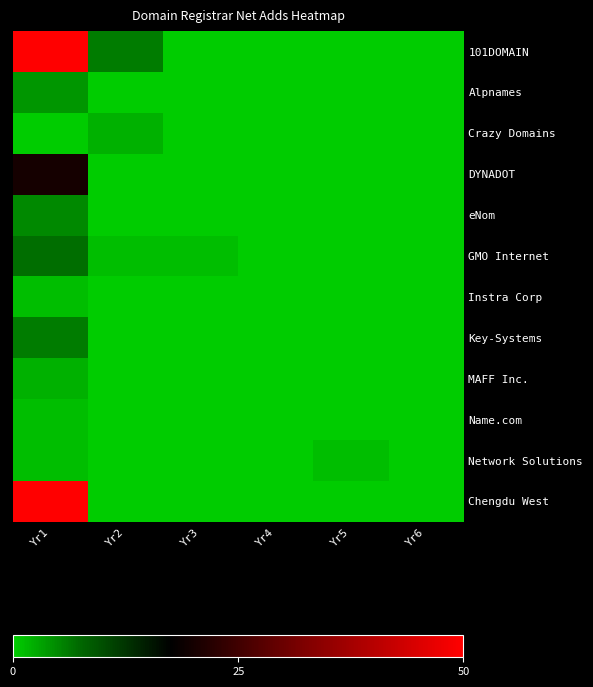

What is the spread (max minus min) of values at Yr5?

1